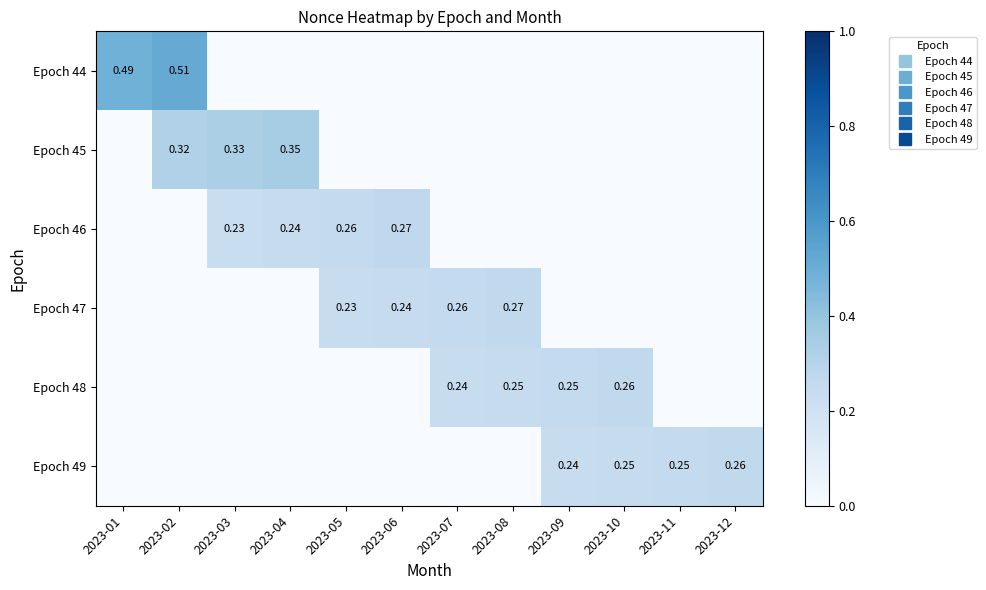

What is the average value of the Epoch 48 series?

0.1